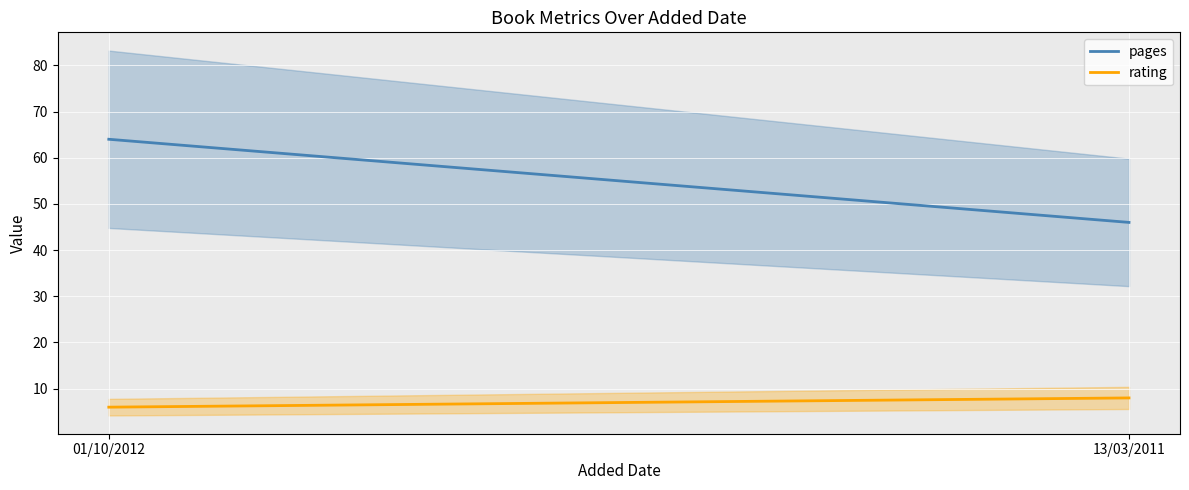

Reading left to right, what are all the values shown in this chart?

pages: 64	46
rating: 6	8